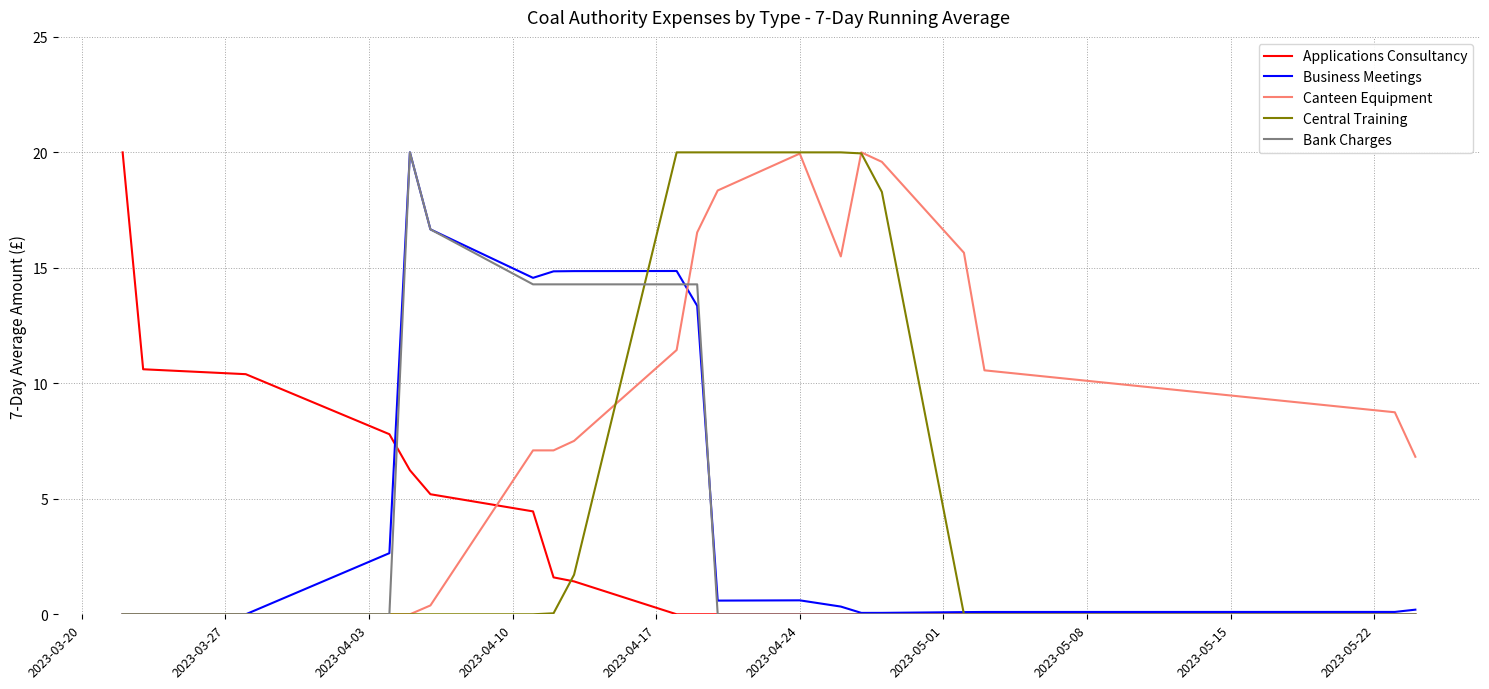

Count the number of data series in this chart.

5